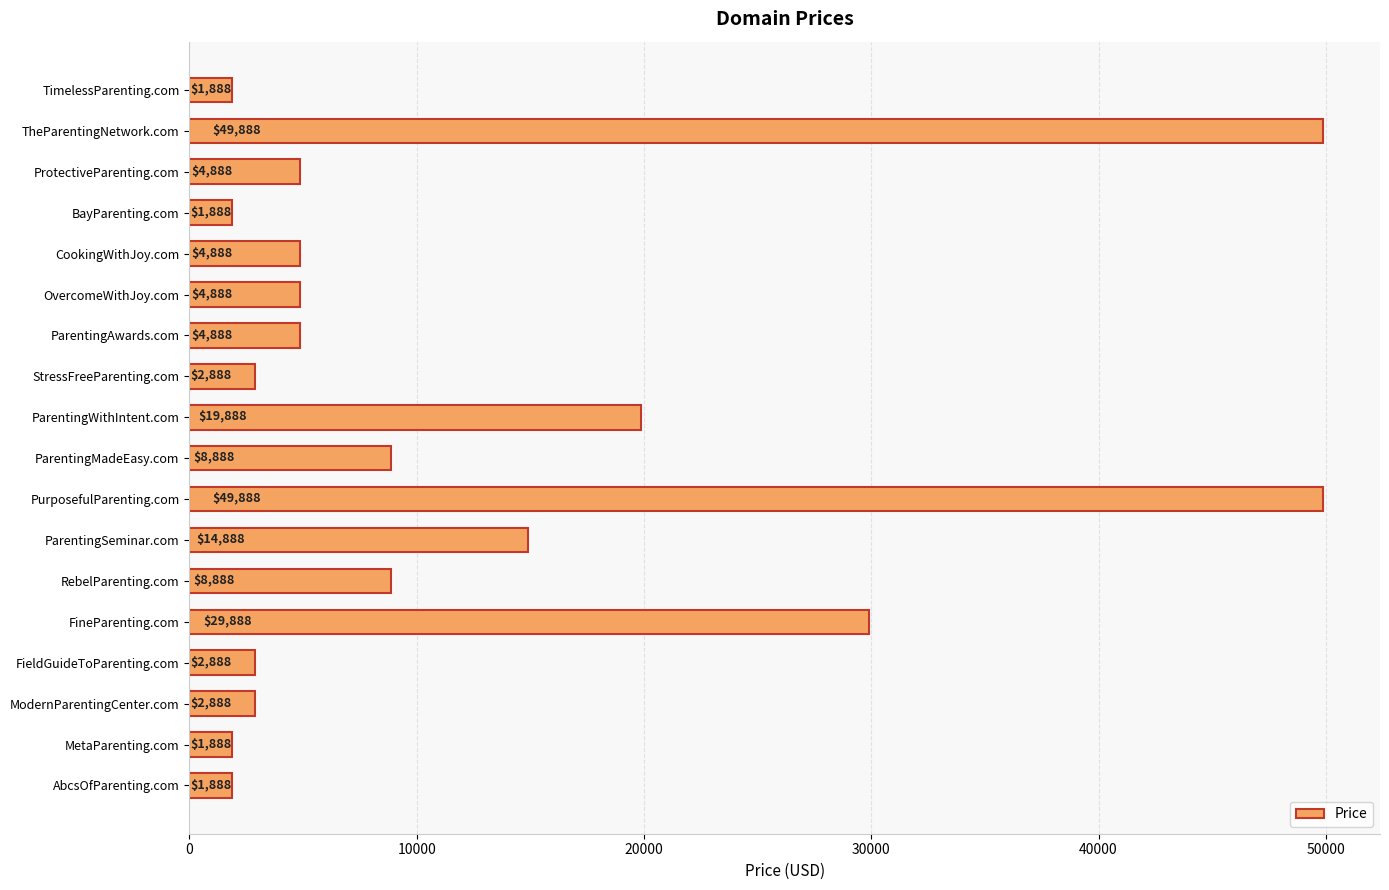

What is the smallest value displayed?

1888